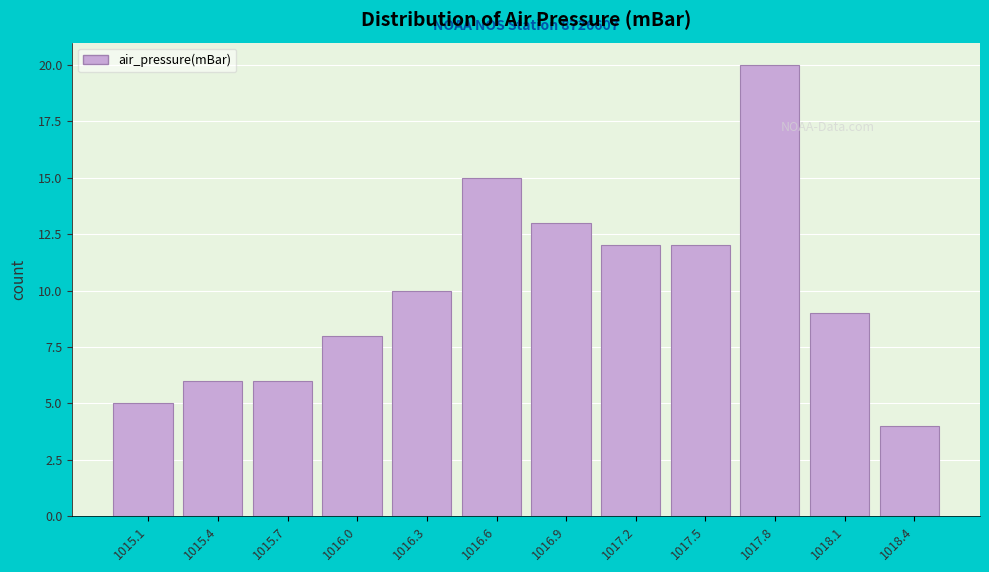

Reading right to left, list all the values displayed in this chart.

1018.4=4	1018.1=9	1017.8=20	1017.5=12	1017.2=12	1016.9=13	1016.6=15	1016.3=10	1016.0=8	1015.7=6	1015.4=6	1015.1=5